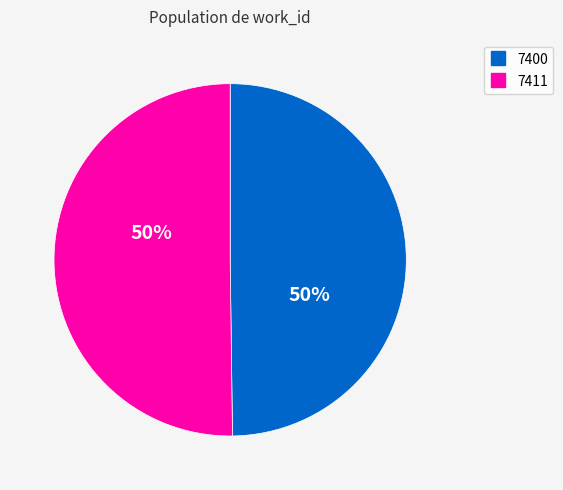

To the nearest percent, what portion does 7400 represent?

50%